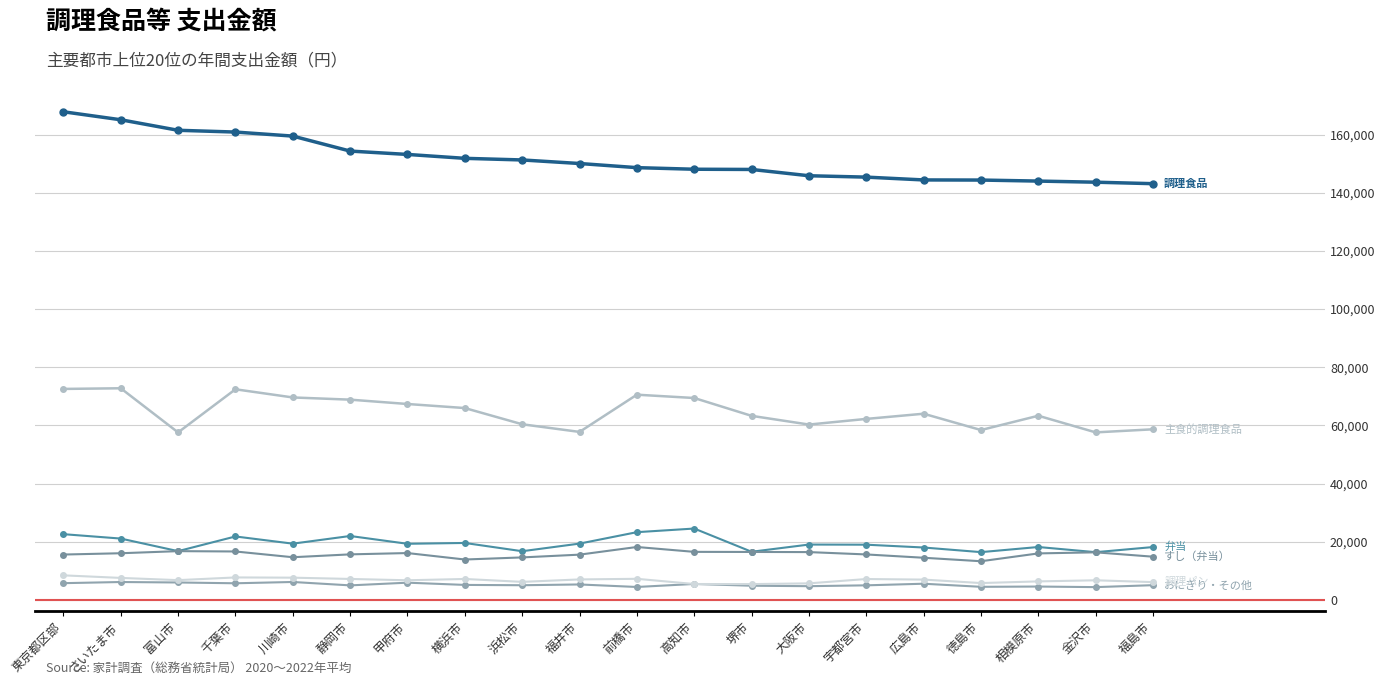

How many series are shown in this chart?

6